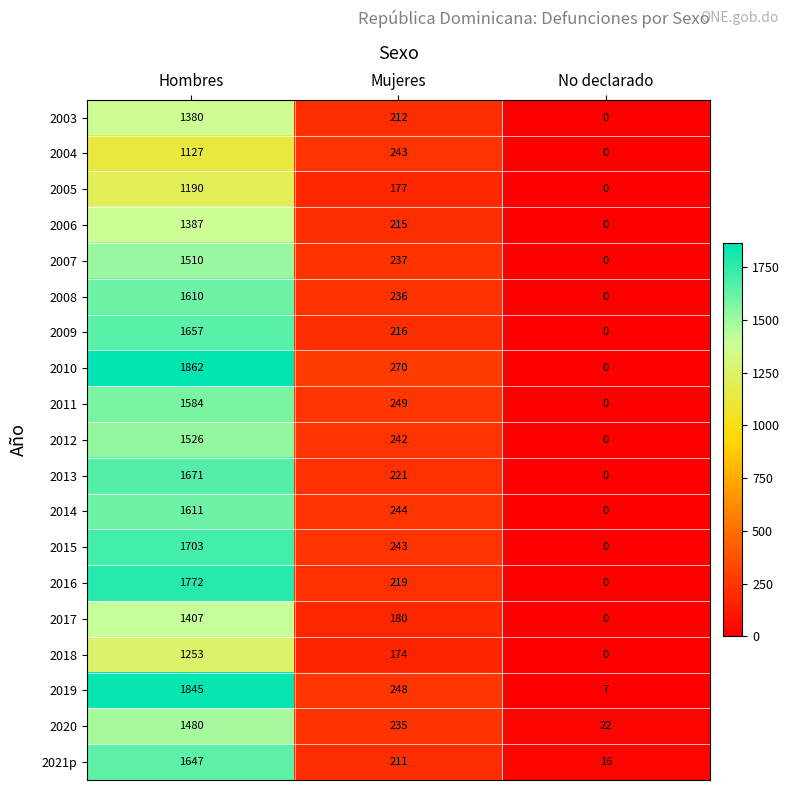

Which series has the largest total across all categories?

2010